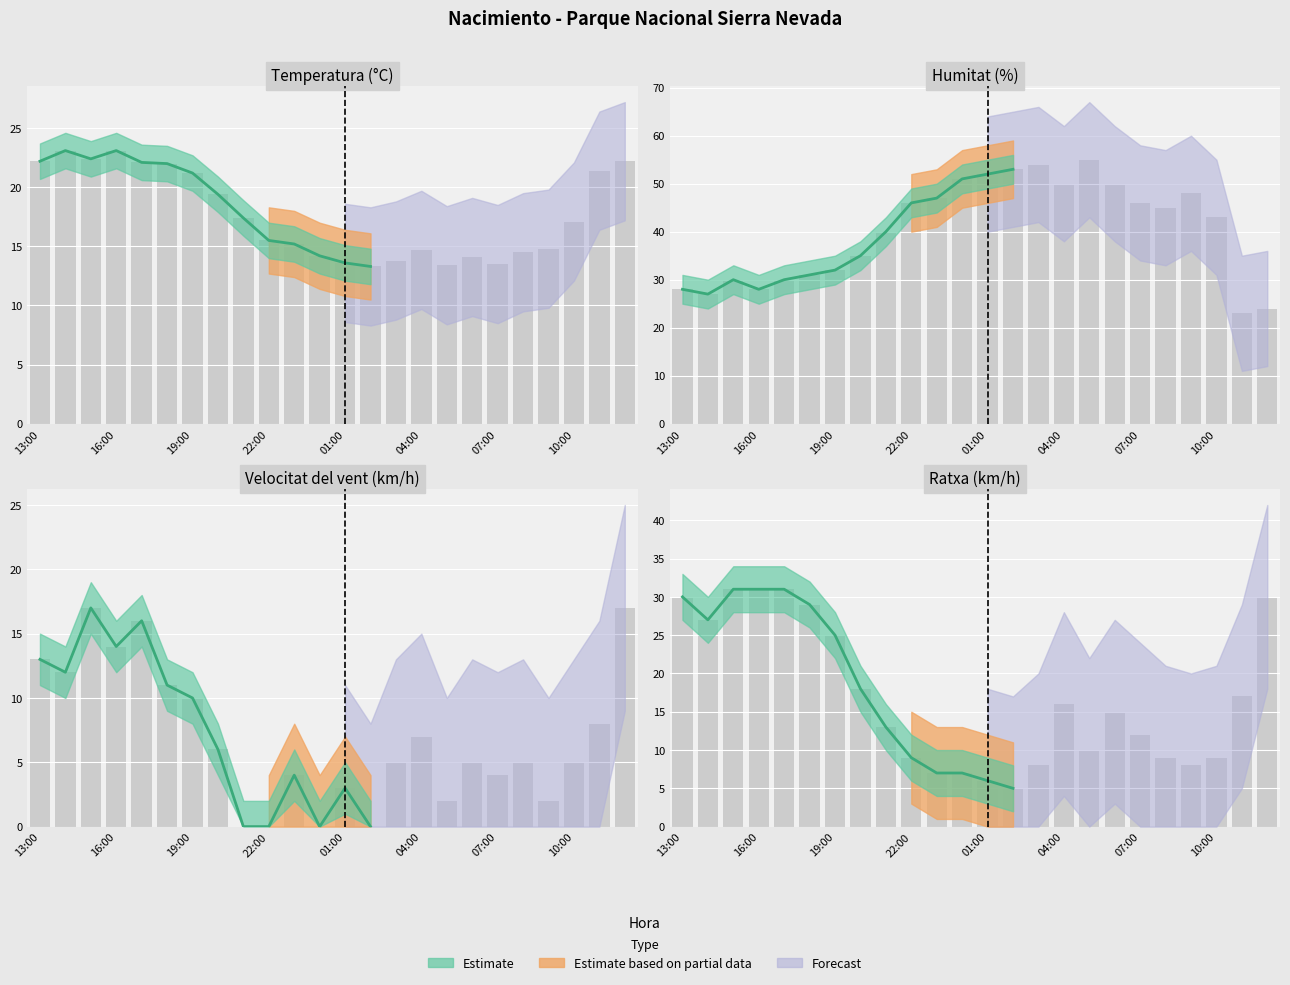

Which series changed the most between 15:00 and 18:00?

Velocitat del vent (km/h)